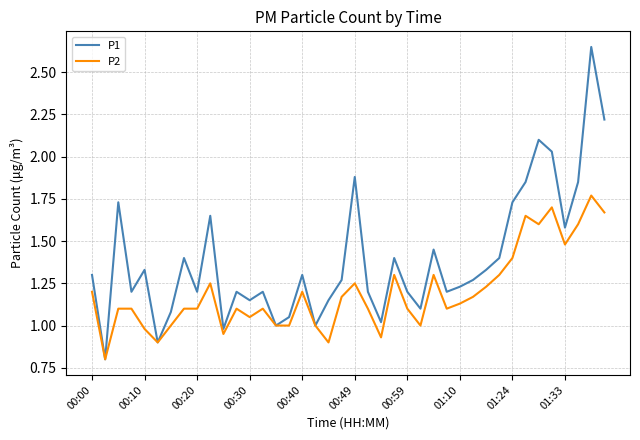

Which series has the widest spread of values?

P1